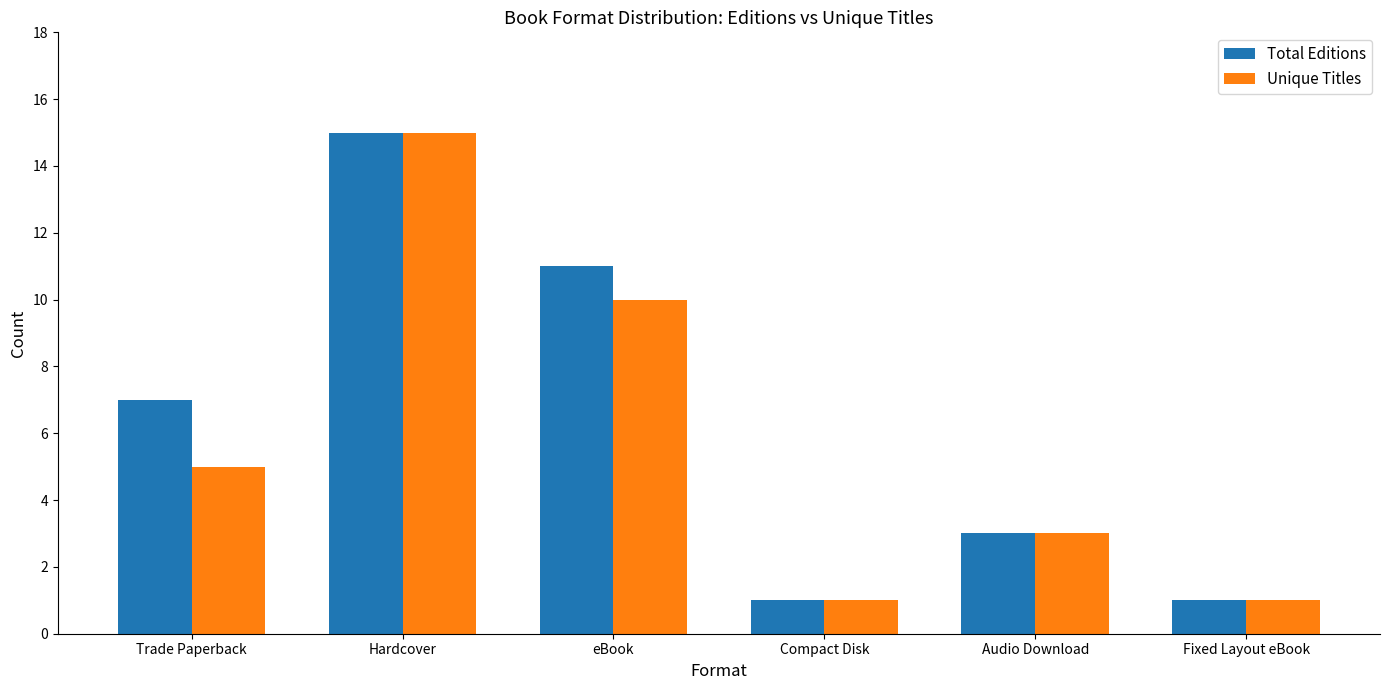

Between Hardcover and eBook, which series saw the biggest shift?

Unique Titles